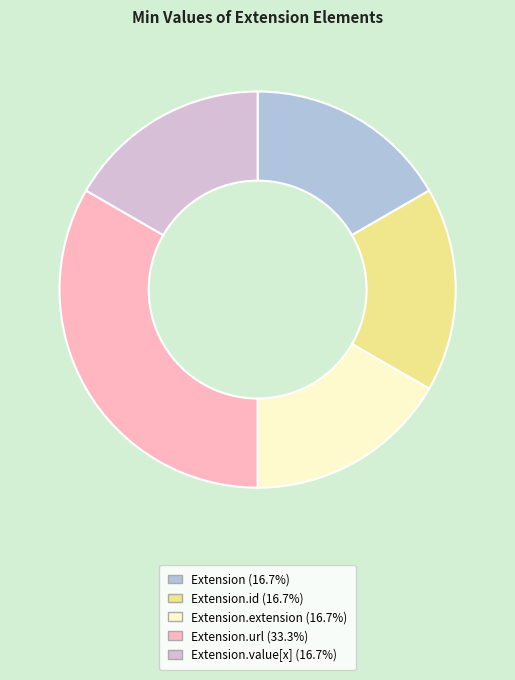

Do Extension.extension (16.7%) and Extension.id (16.7%) together represent more than half of the pie?

No